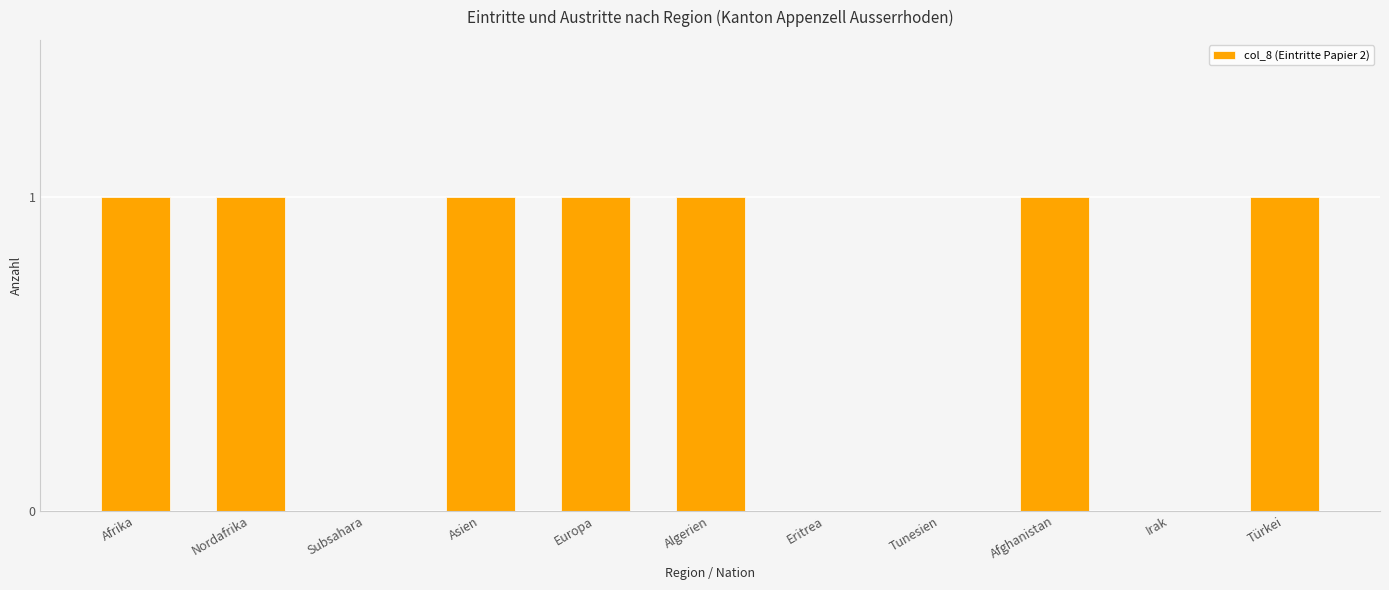

The chart shows a value of 1 at Europa. True or false?

True